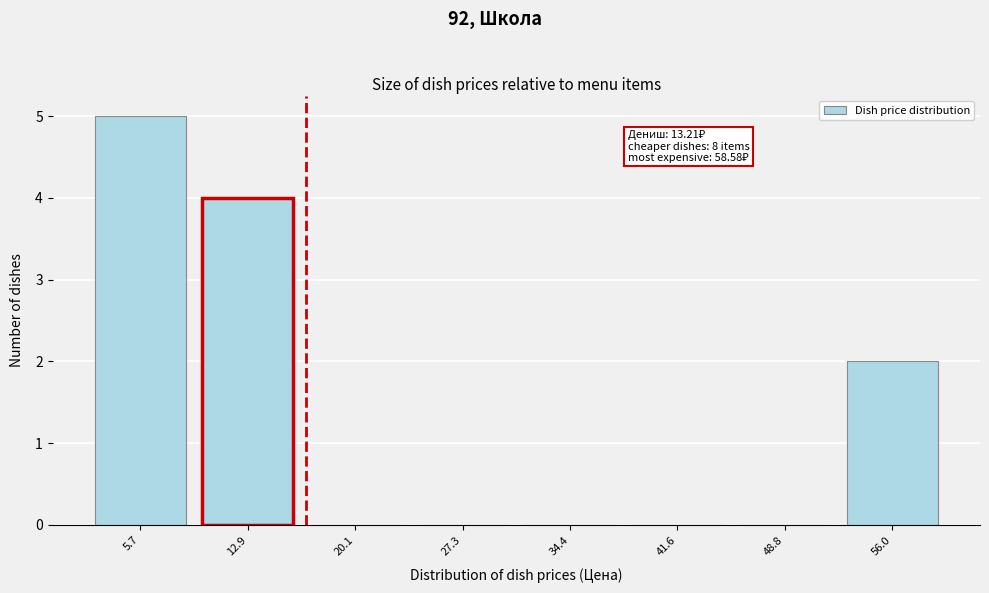

Reading left to right, list all the values displayed in this chart.

5.7=5	12.9=4	20.1=0	27.3=0	34.4=0	41.6=0	48.8=0	56.0=2